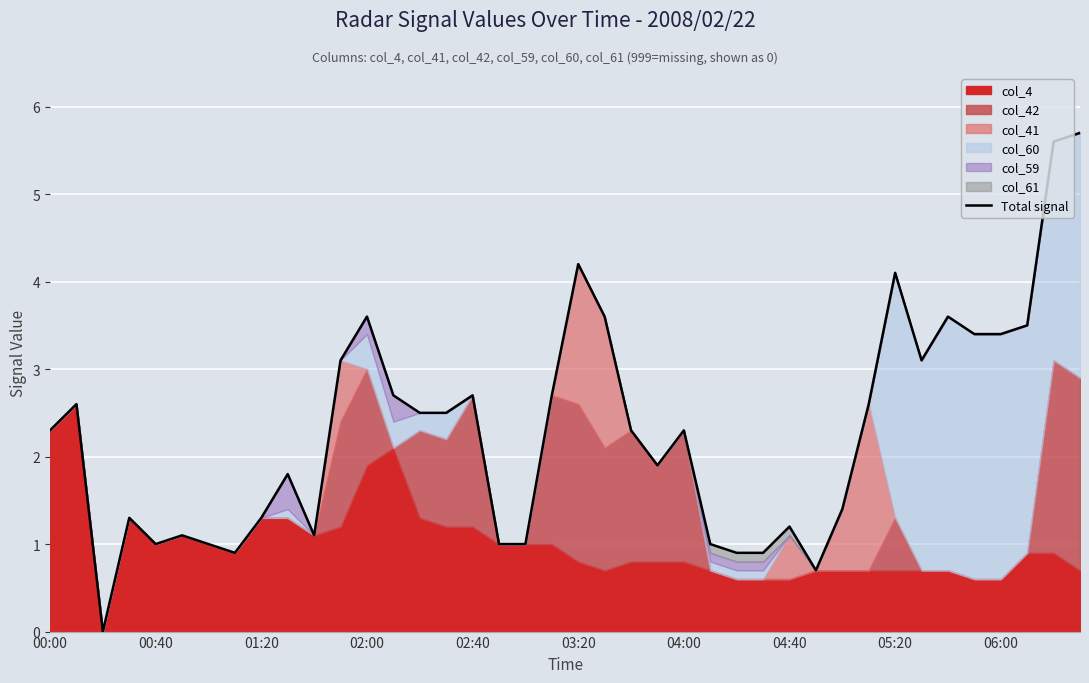

Count the number of categories in the chart.

40